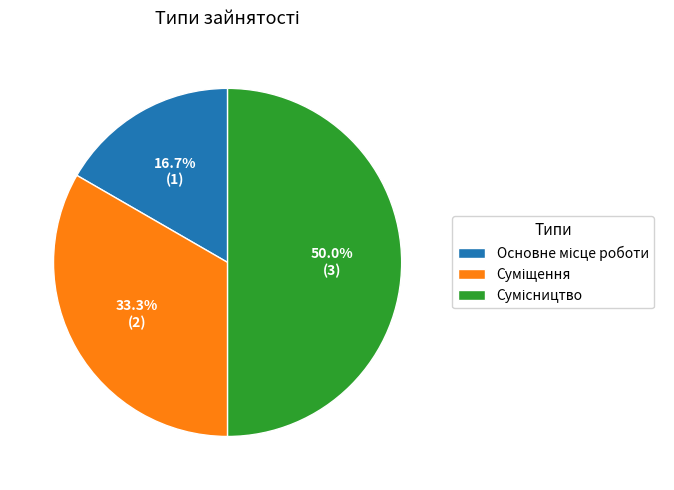

What is the change in value from Суміщення to Сумісництво?

+1